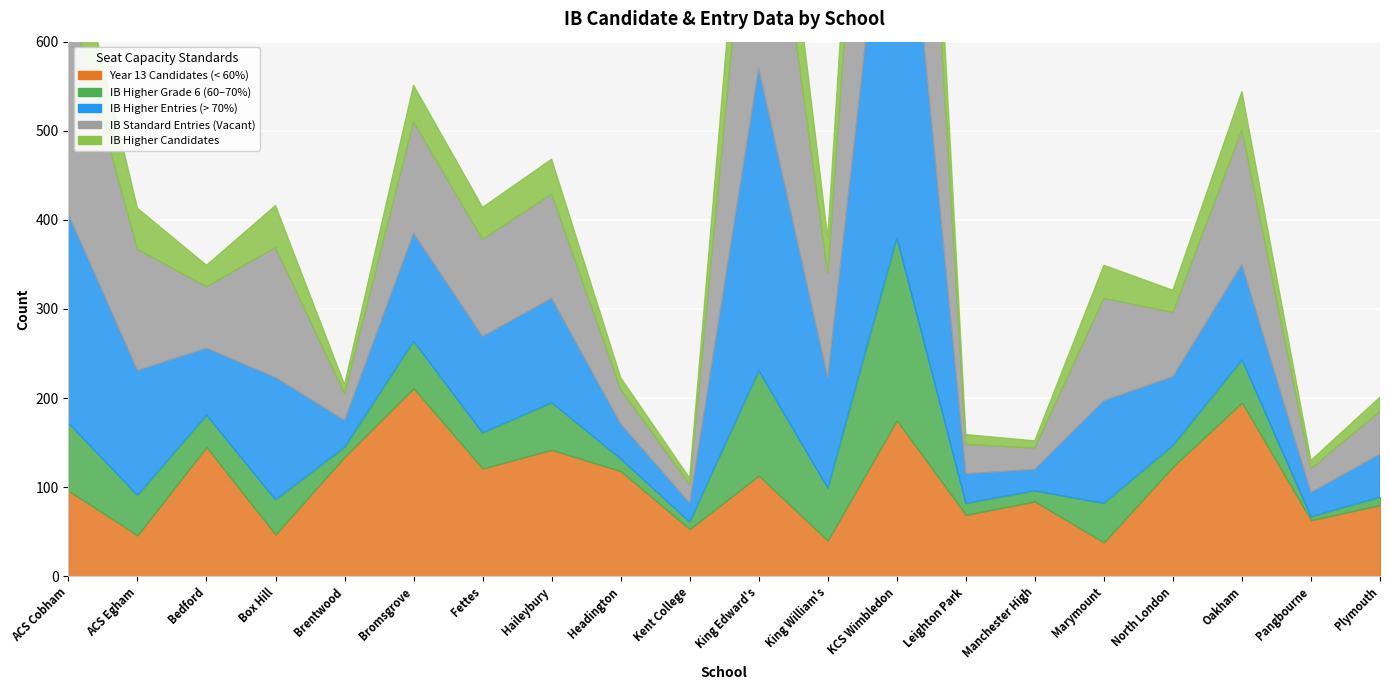

Which label corresponds to the largest value in the chart?

KCS Wimbledon